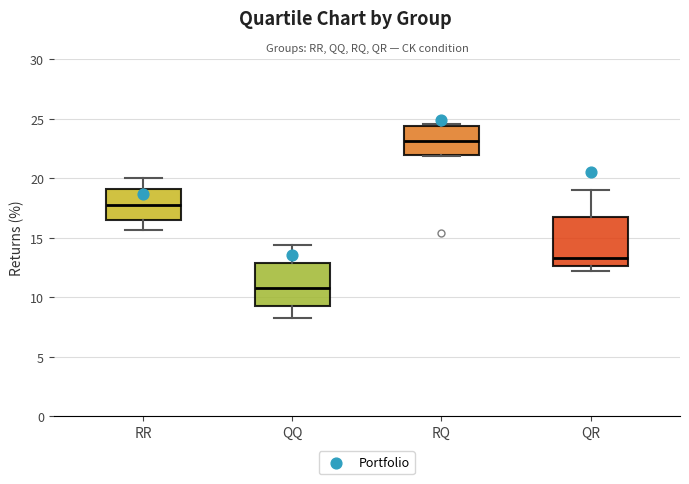

Where is the lower edge of the box for RQ on the y-axis? The values are not printed on the chart, so give them approximately, as read against the axis.

22.0